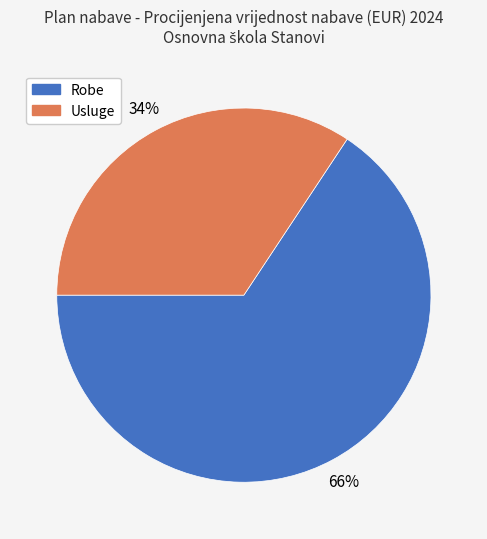

To the nearest percent, what is the average slice percentage?

50%